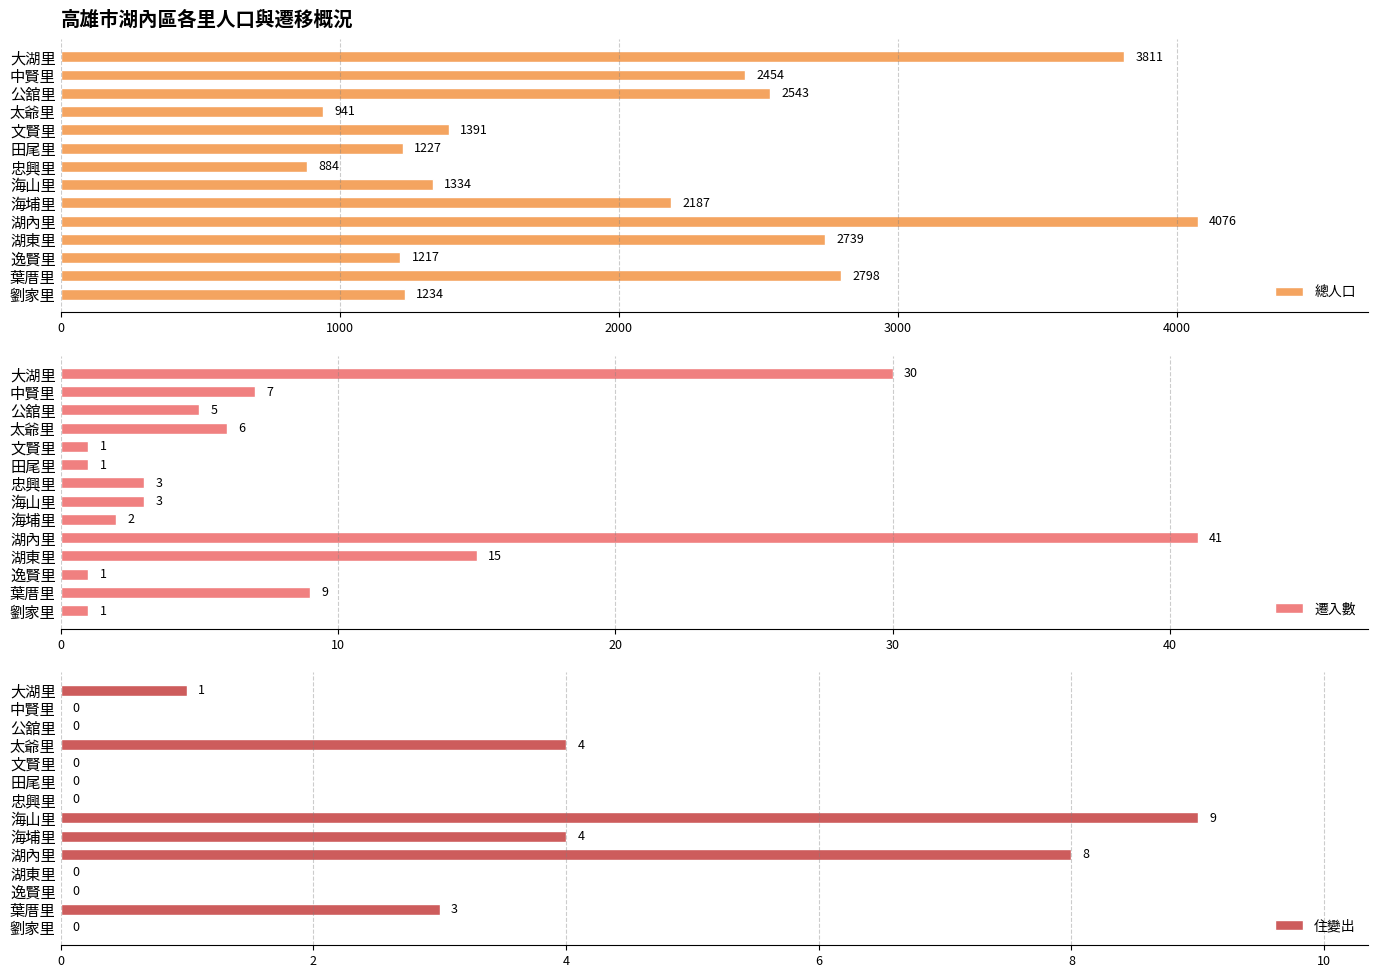

The value of 住變出 at 逸賢里 is 0. True or false?

True